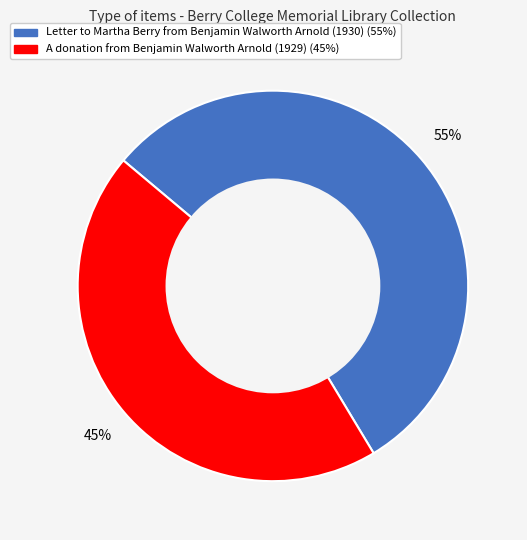

Is the sum of Letter to Martha Berry from Benjamin Walworth Arnold (1930) and A donation from Benjamin Walworth Arnold (1929) greater than half?

Yes